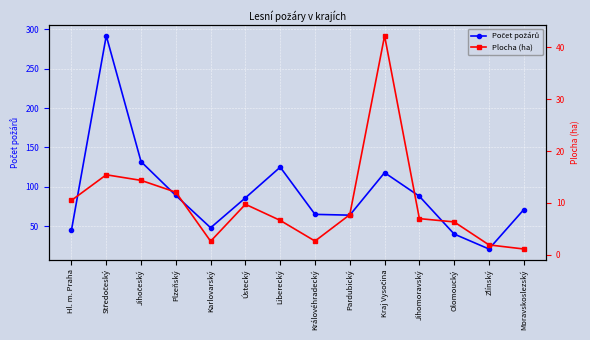

Which series has the largest total across all categories?

Počet požárů